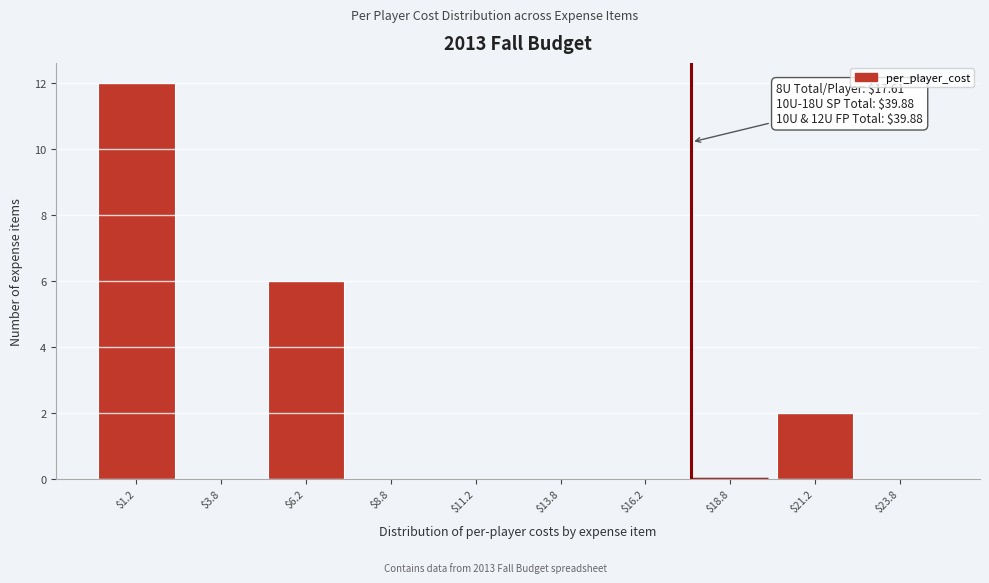

Over which range of the x-axis is the bar tallest?

0.0 to 2.5